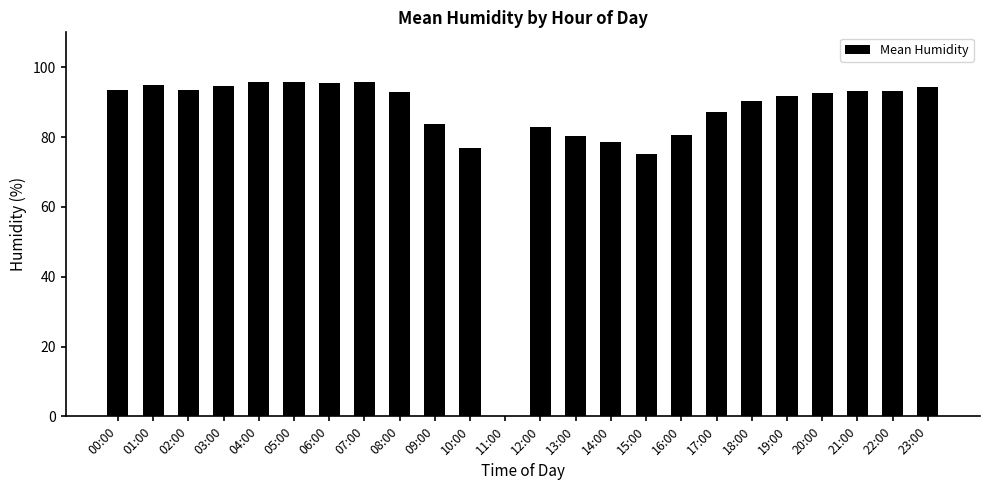

How many categories are shown in the chart?

24